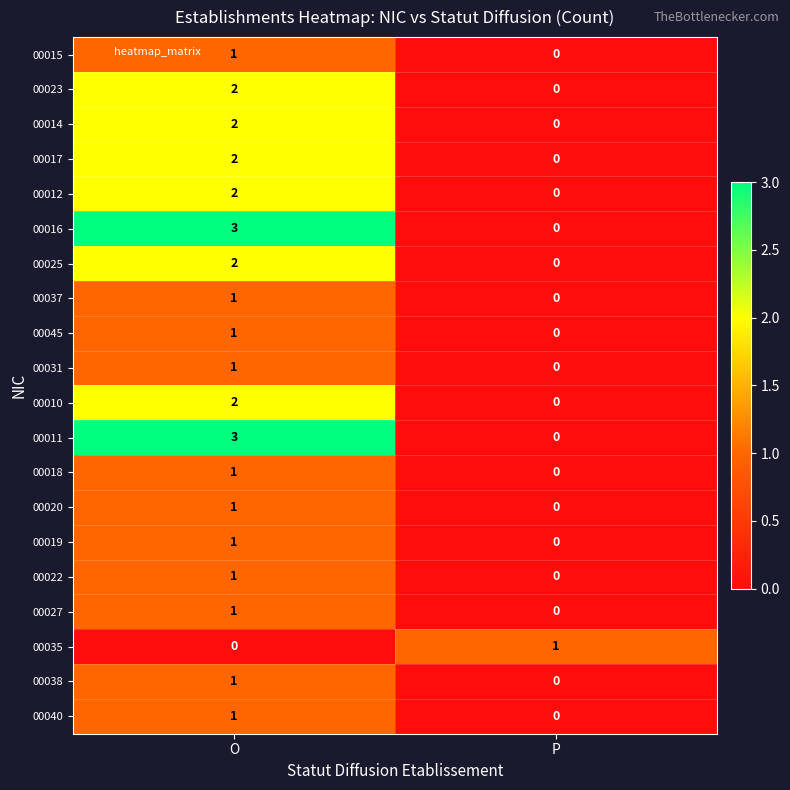

What is the greatest value displayed?

3